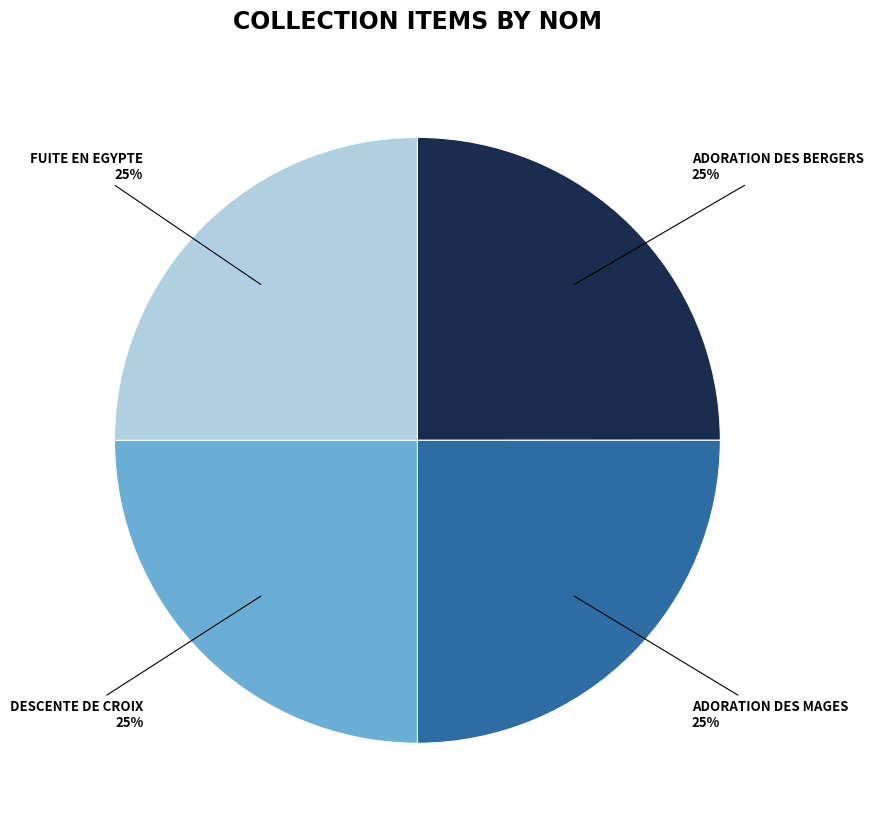

Does any single category account for the majority?

No